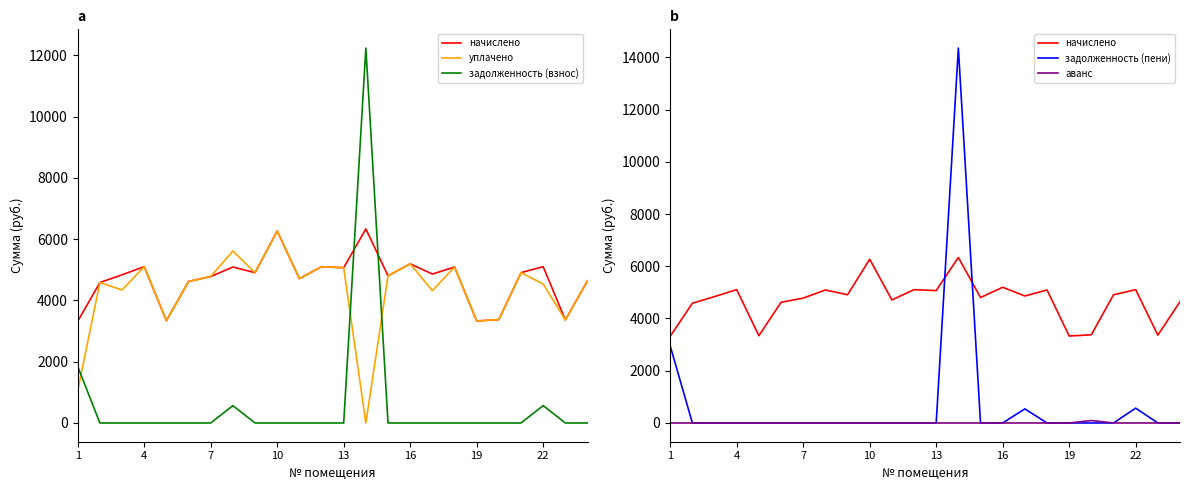

What is the average value of the начислено series?

4697.8